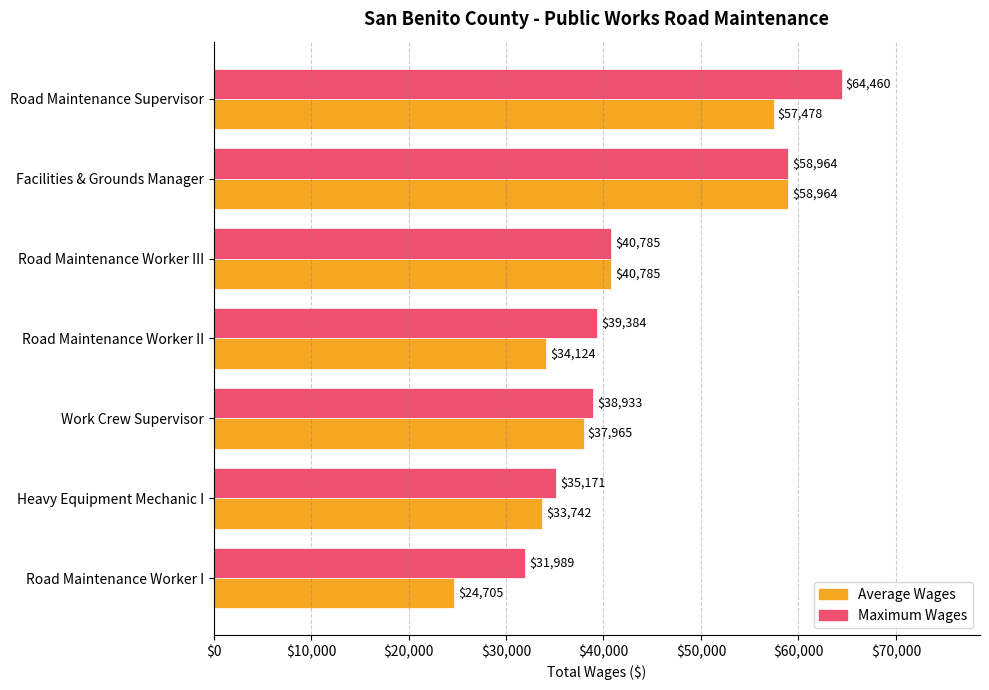

List the series in order of their overall mean, highest first.

Maximum Wages, Average Wages